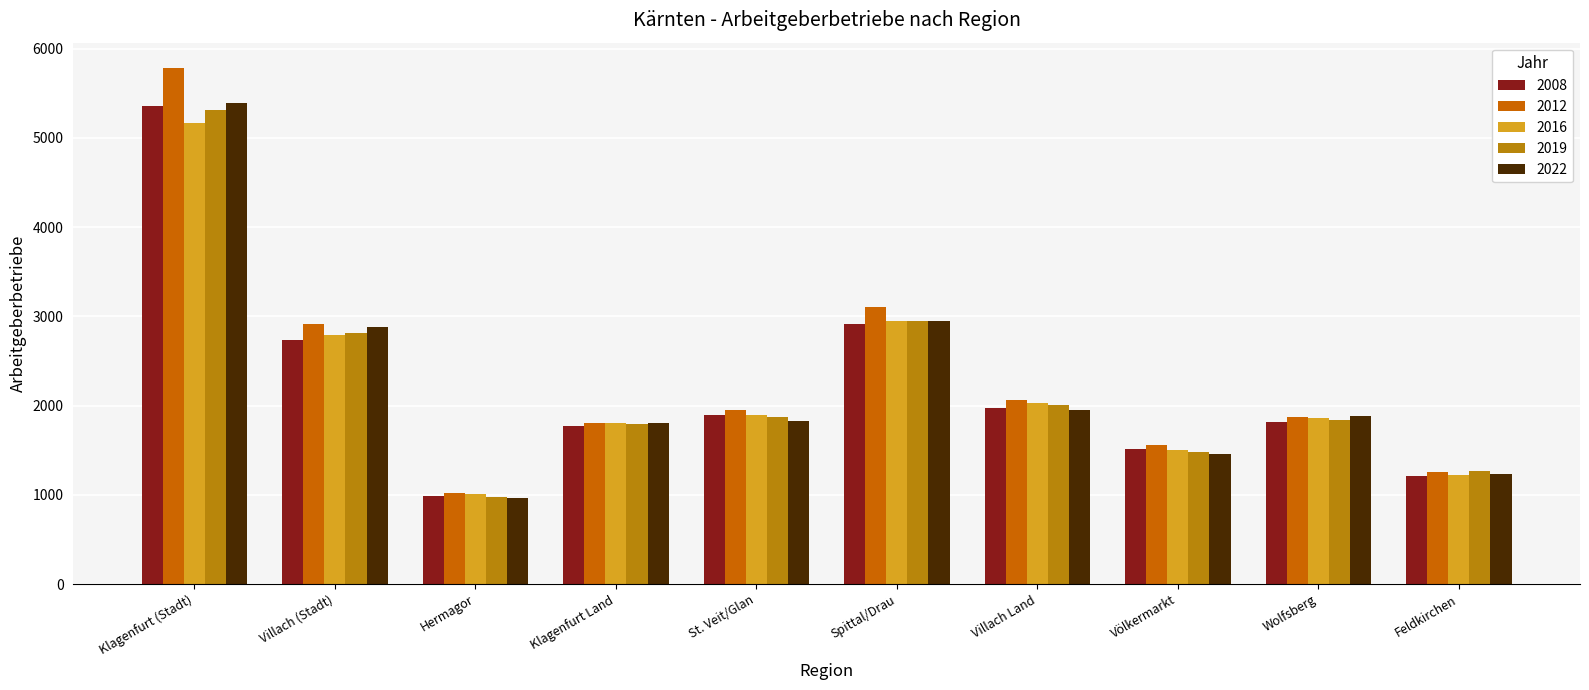

What is the sum of all 2016 values?

22234